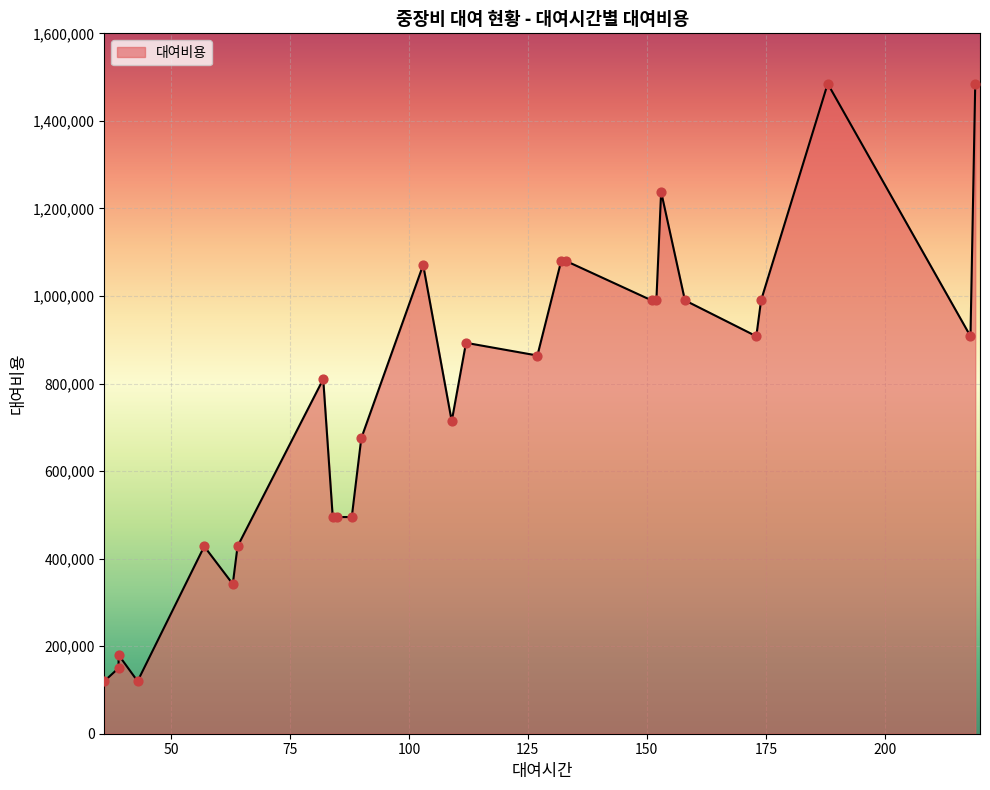

Between 43 and 85, which is larger?

85